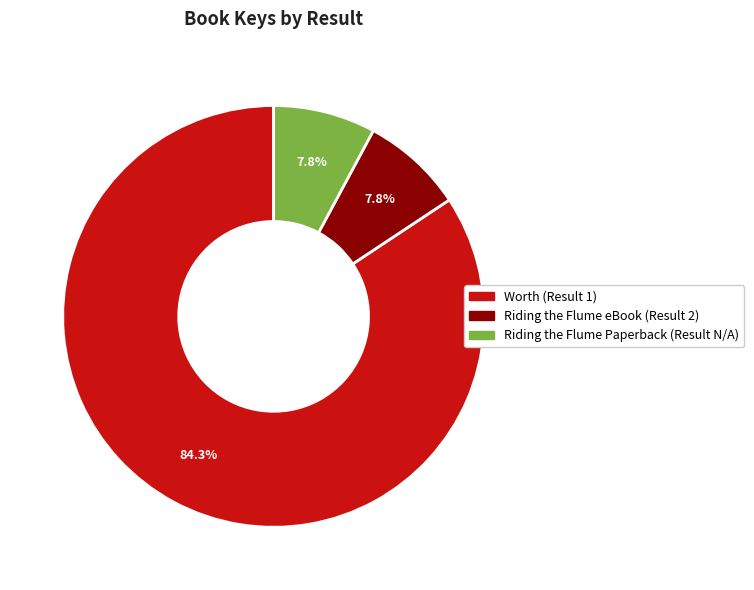

Which category has the biggest portion of the pie?

Worth (Result 1)